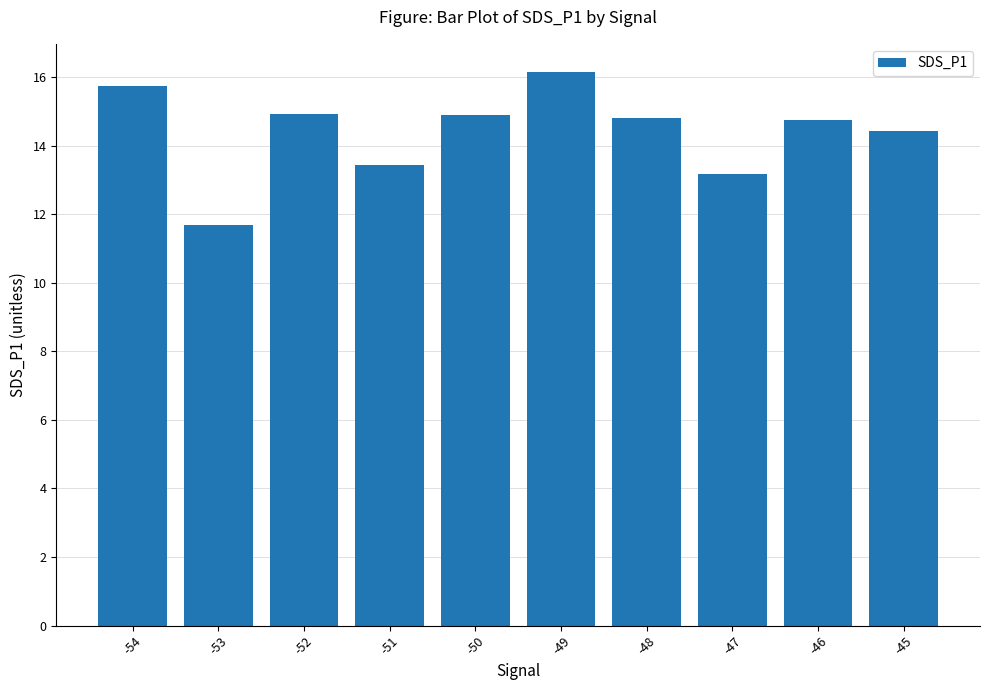

At which category does the chart reach its peak across all series?

-49